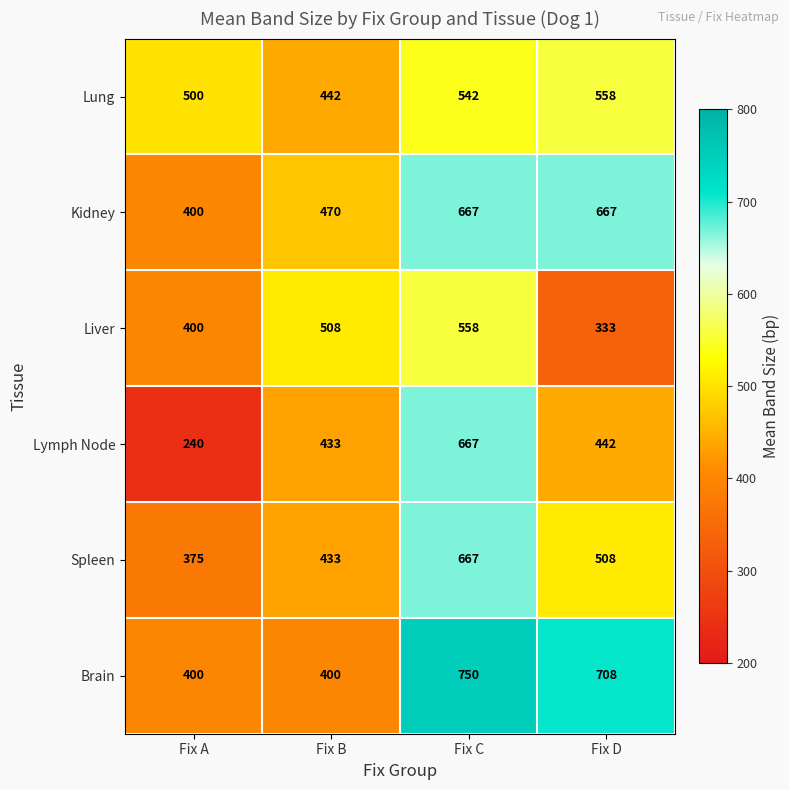

What is the difference between the maximum and second lowest values in the Lung series?

58